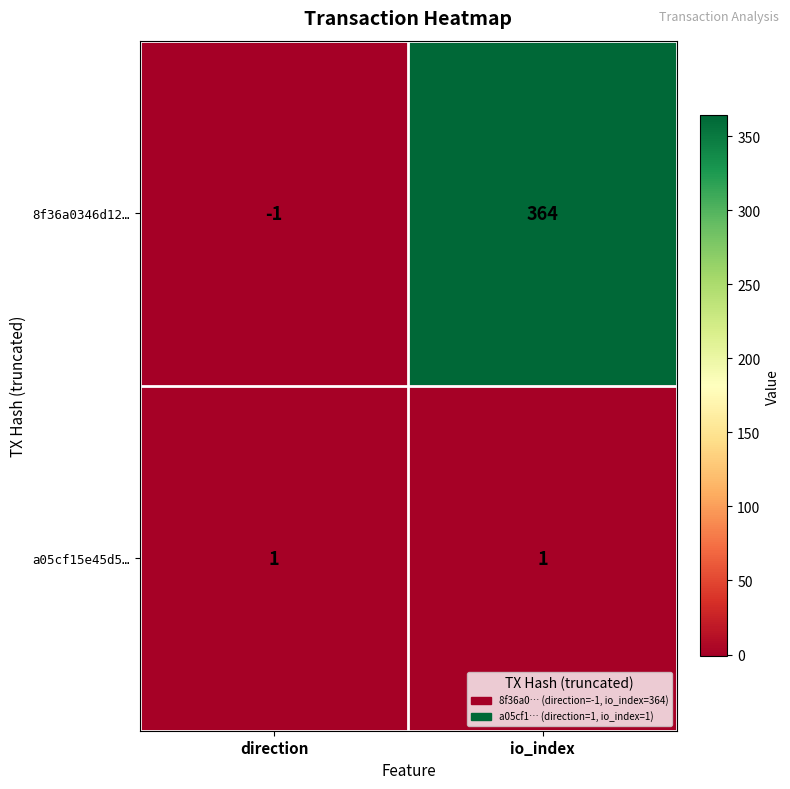

Rank the series by their average value, from highest to lowest.

8f36a0346d12…, a05cf15e45d5…